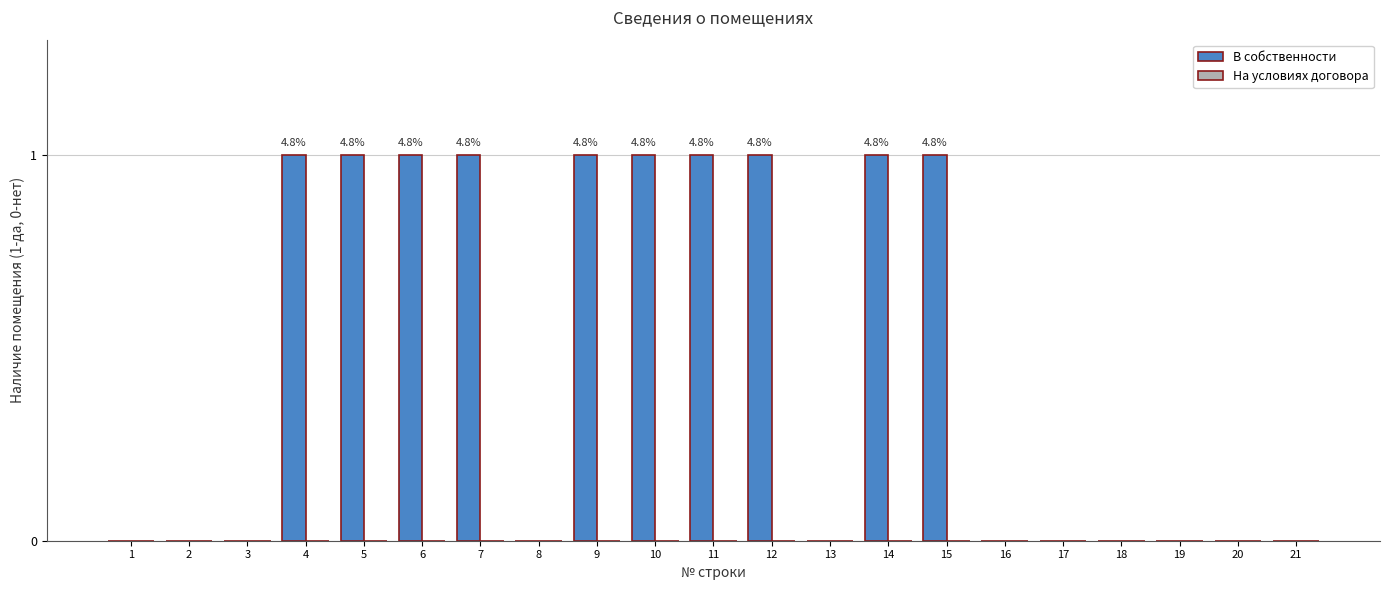

What is the sum of all values?

10